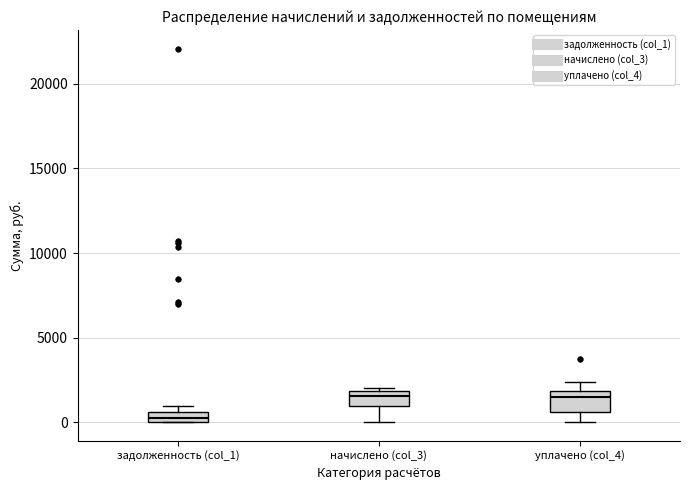

Where does the lower whisker of the box for уплачено (col_4) end on the y-axis? The values are not printed on the chart, so give them approximately, as read against the axis.

0